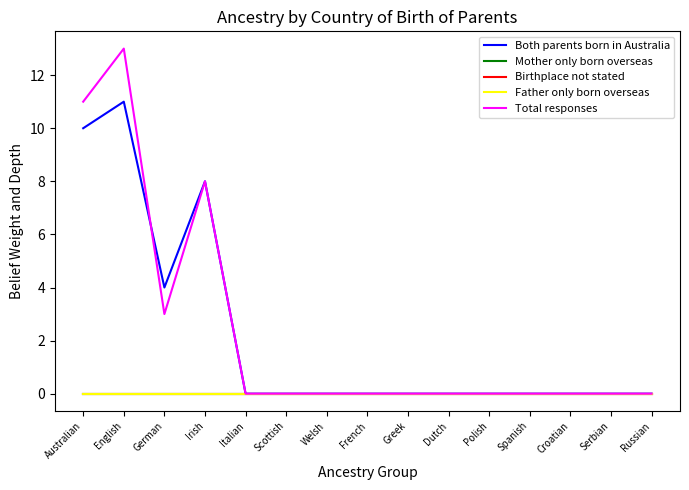

What is the difference between the highest and lowest values at Irish?

8